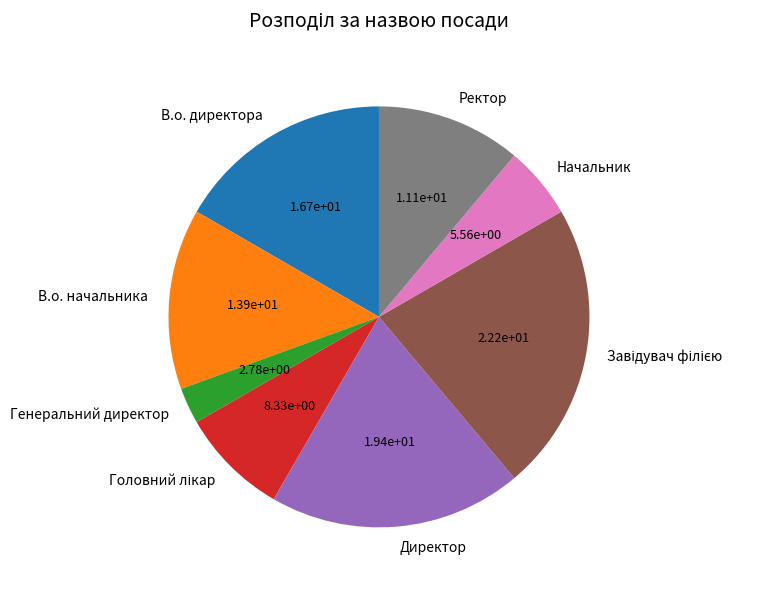

Between Начальник and В.о. начальника, which is larger?

В.о. начальника